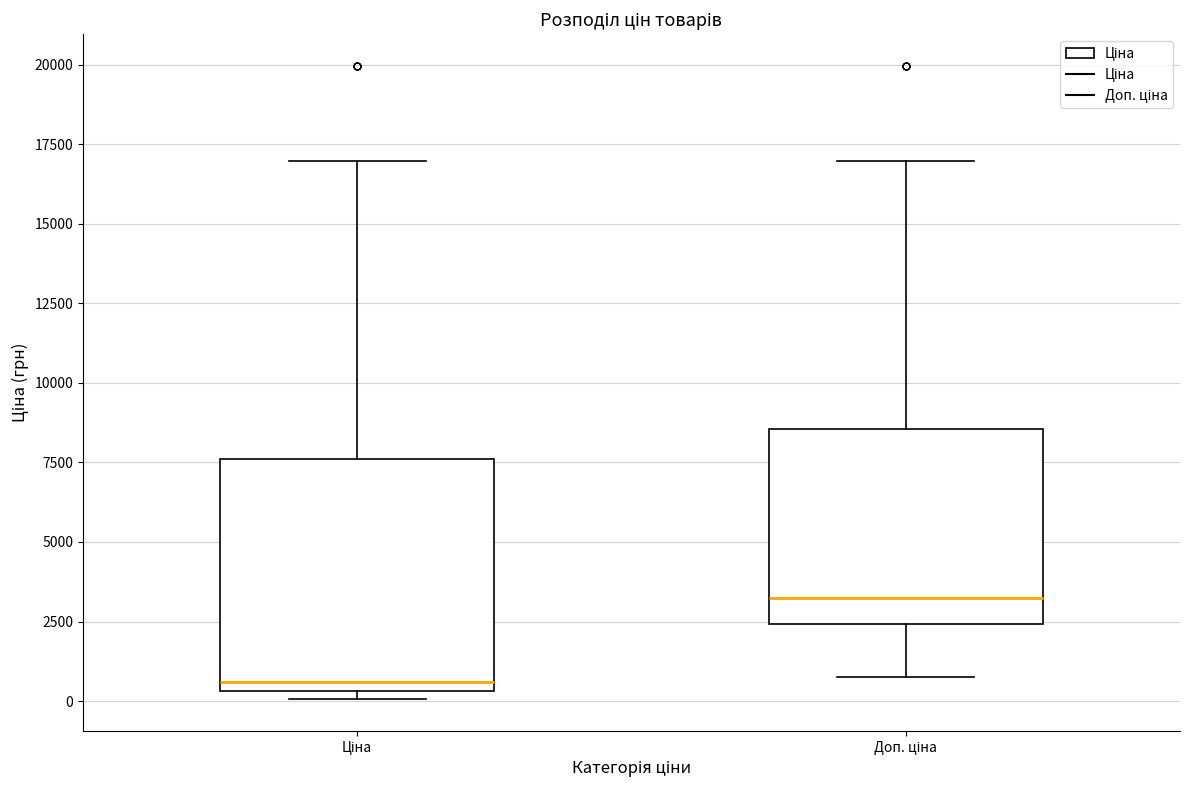

Reading left to right, transcribe this box plot: for each box, give where its median line is, the range the box spans, and where its two whiskers end, as read against the y-axis. The values are not printed on the chart, so give them approximately, as read against the axis.

Ціна: median 500 (just above the box's lower edge), box 500 to 7500, whiskers 0 to 17000
Доп. ціна: median 3000, box 2500 to 8500, whiskers 500 to 17000